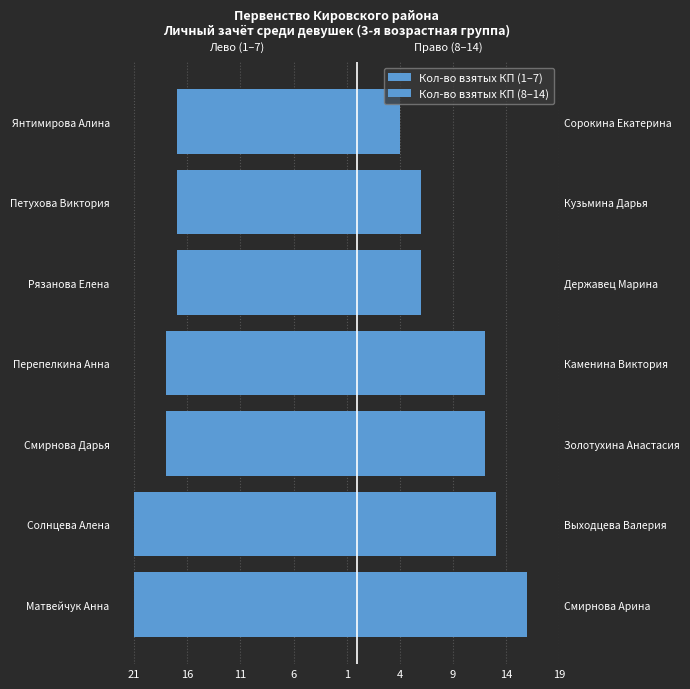

What is the sum of the Кол-во взятых КП (8–14) values at Петухова Виктория and Матвейчук Анна?

22